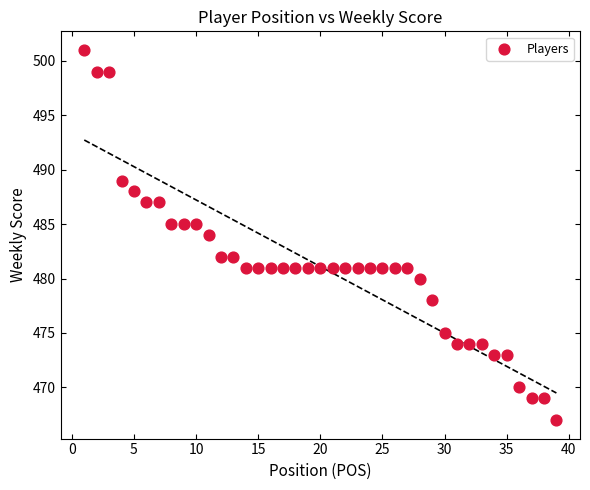

What is the range of X values (max minus min)?

38